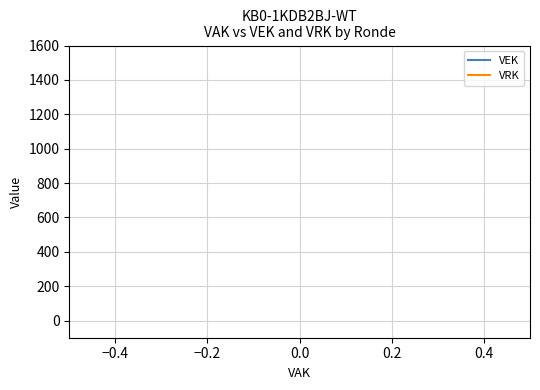

True or false: VRK has more than 2 points higher than both neighbors.

False